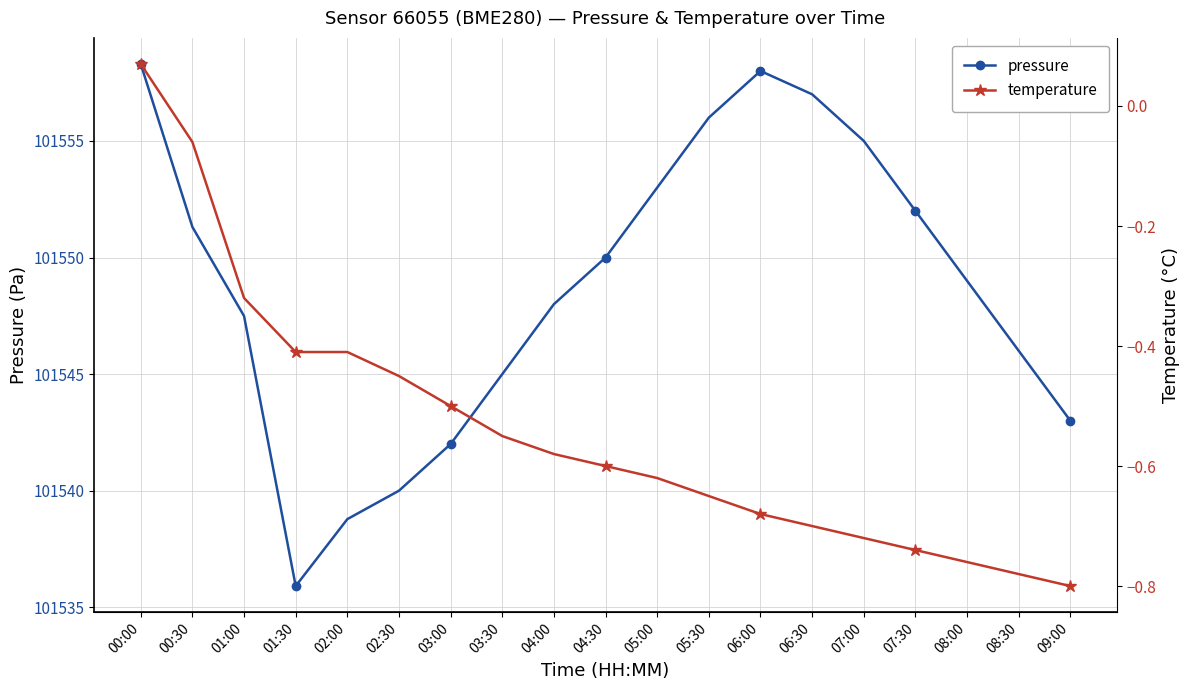

What is the difference between the highest and lowest values at 02:00?

101539.2